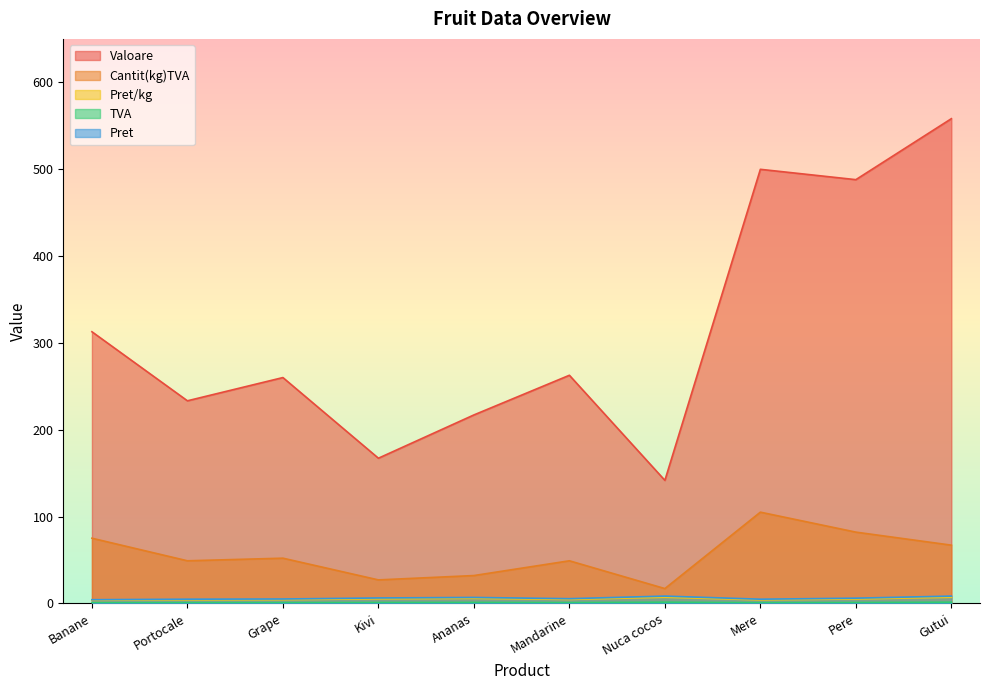

How many series are shown in this chart?

5